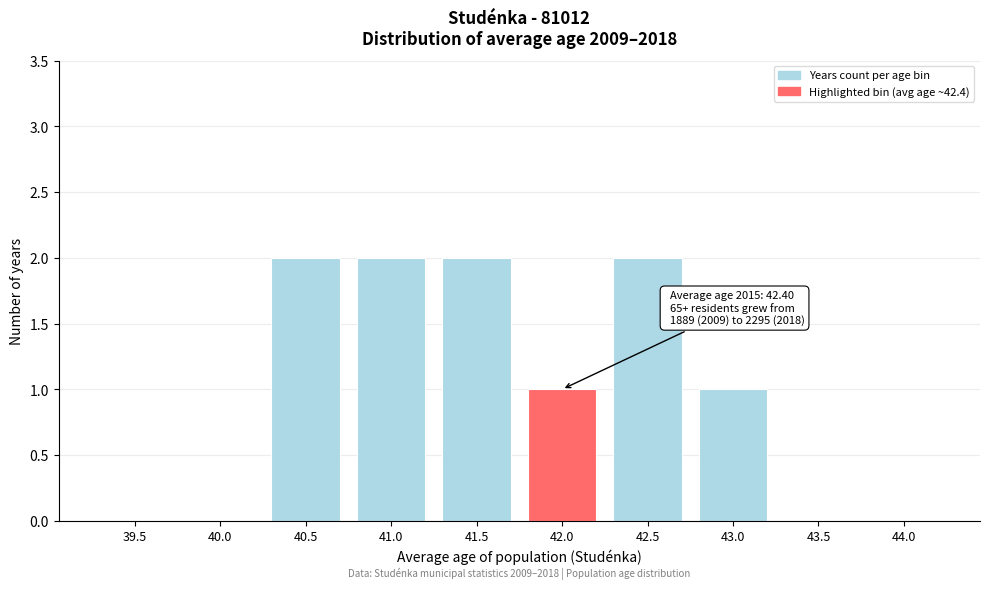

Reading right to left, list all the values displayed in this chart.

44.0=0	43.5=0	43.0=1	42.5=2	42.0=1	41.5=2	41.0=2	40.5=2	40.0=0	39.5=0